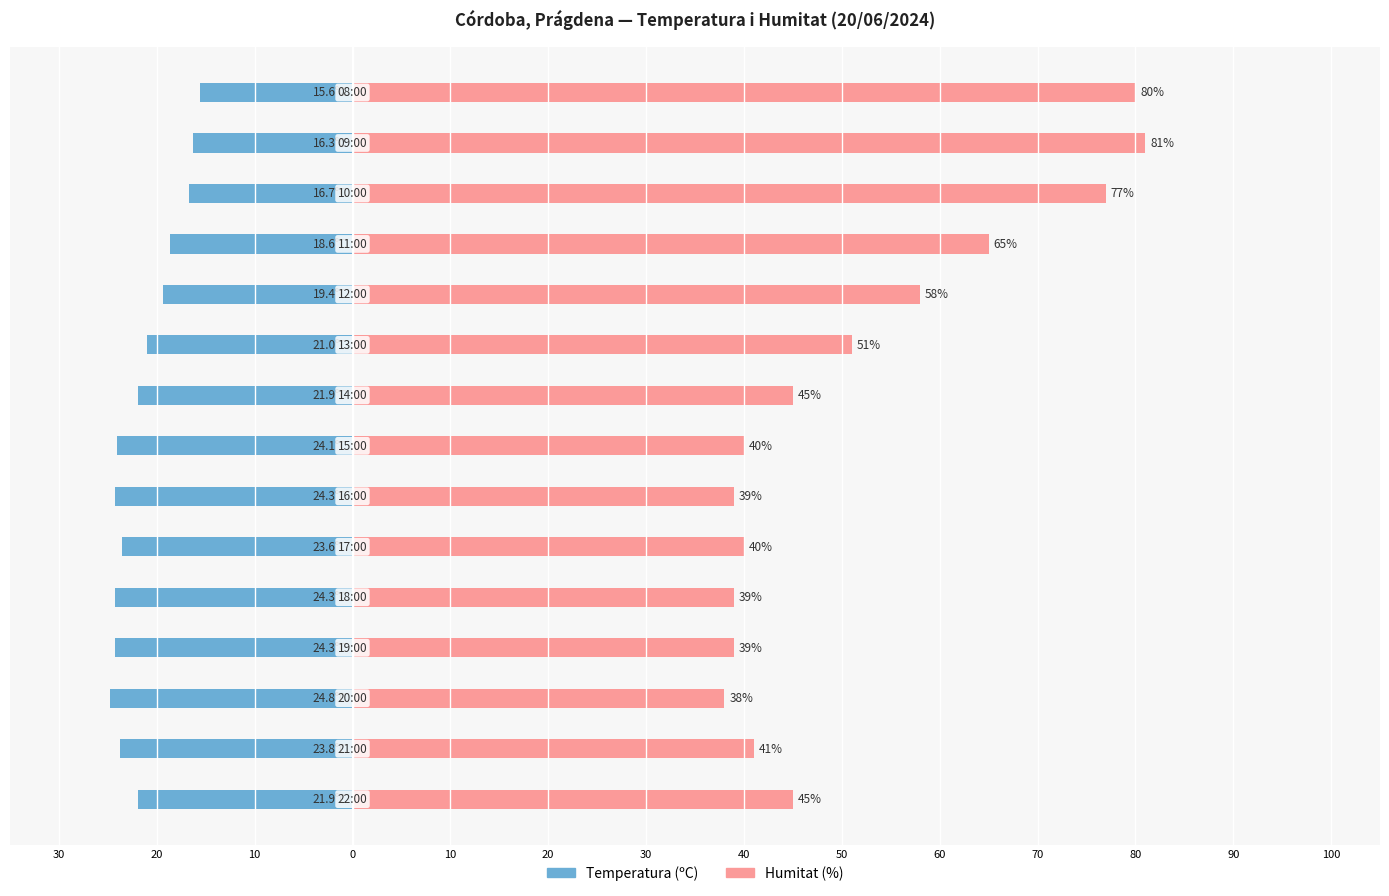

How many data points in Temperatura (ºC) are above -21?

5